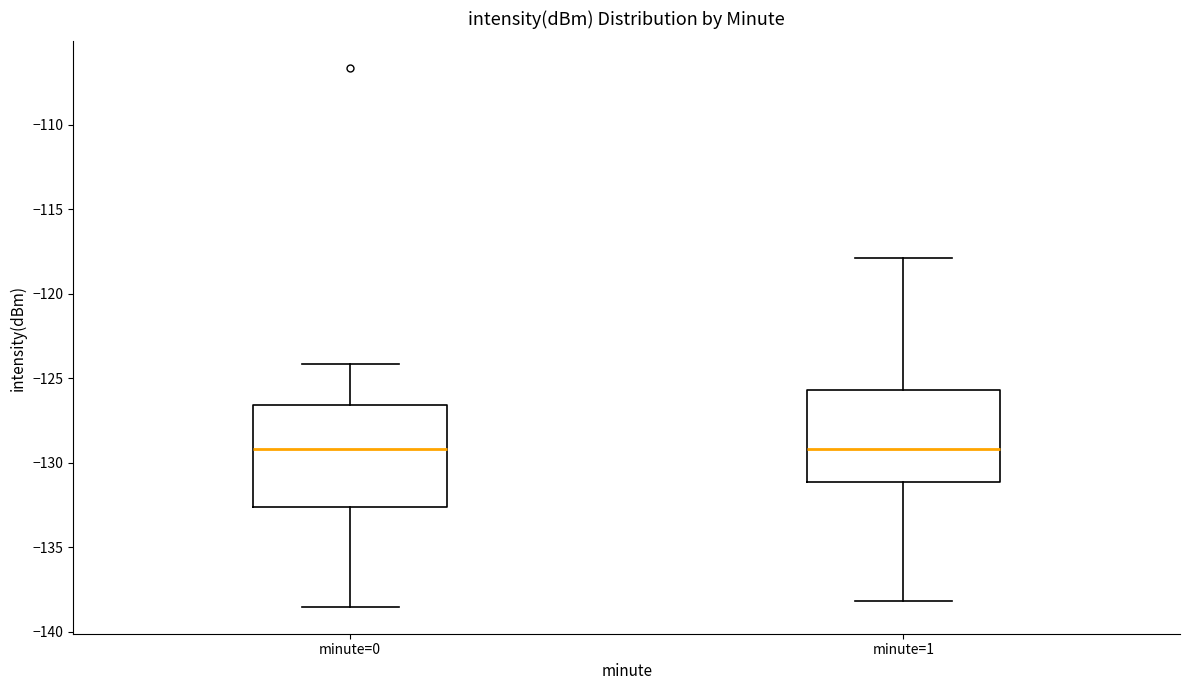

Reading left to right, read every box against the y-axis: the position of its median line, the range the box covers, and the ends of its whiskers. The values are not printed on the chart, so give them approximately, as read against the axis.

minute=0: median -129.0, box -132.5 to -126.5, whiskers -138.5 to -124.0
minute=1: median -129.0, box -131.0 to -125.5, whiskers -138.0 to -118.0